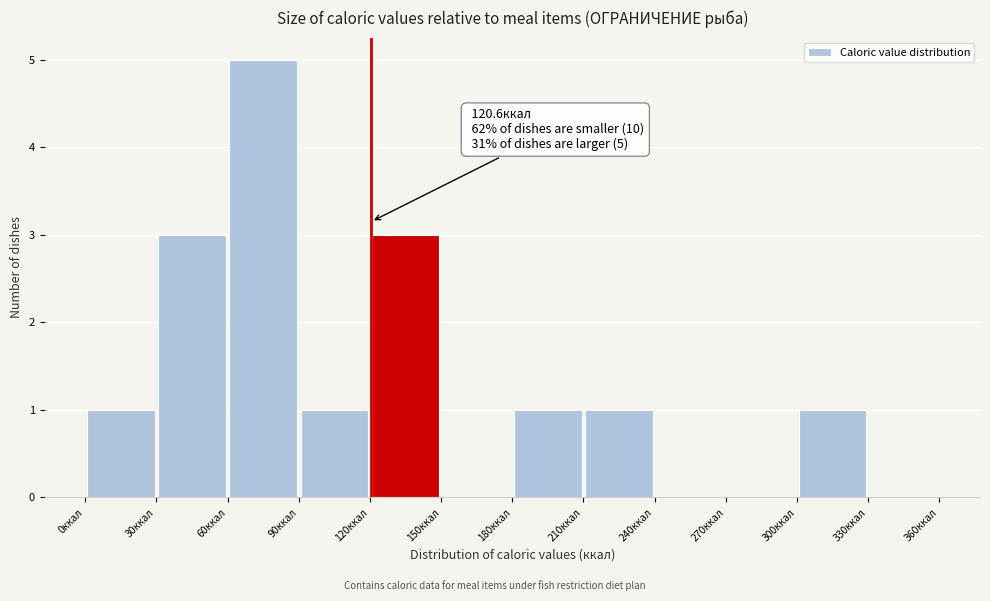

Which range on the x-axis has the tallest bar?

60 to 90